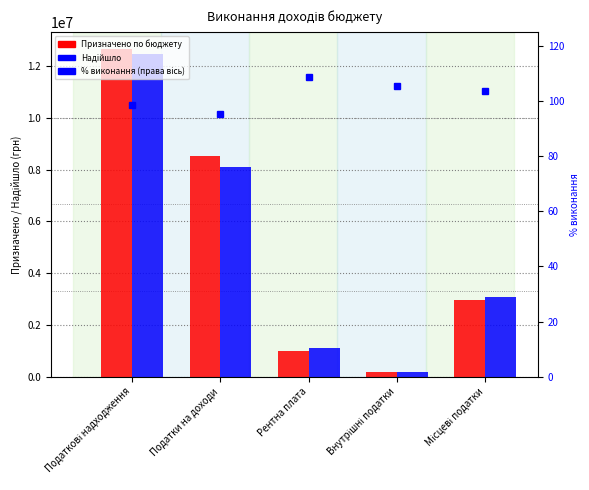

What are all the series names shown in the legend?

Призначено, Надійшло, % виконання